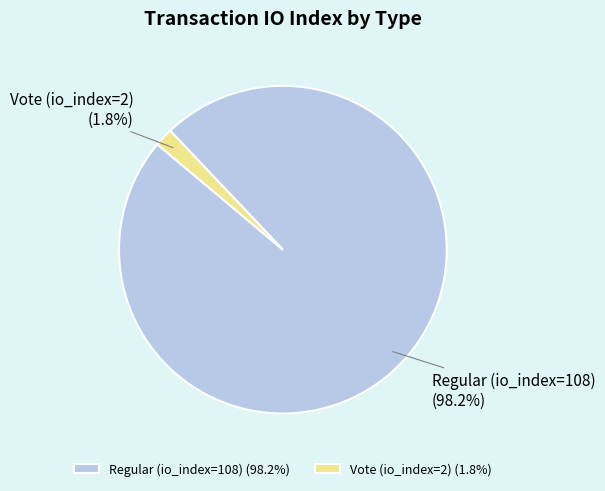

Which category has the smallest portion of the pie?

Vote (io_index=2)